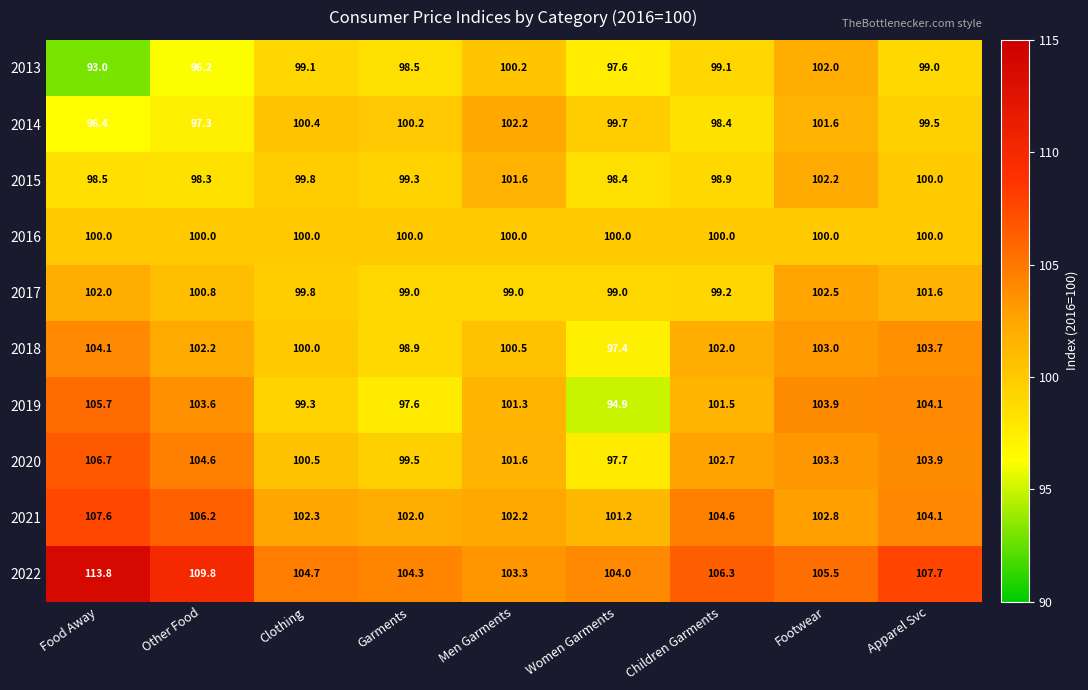

The 2022 series shows 37.8 at Clothing. True or false?

False